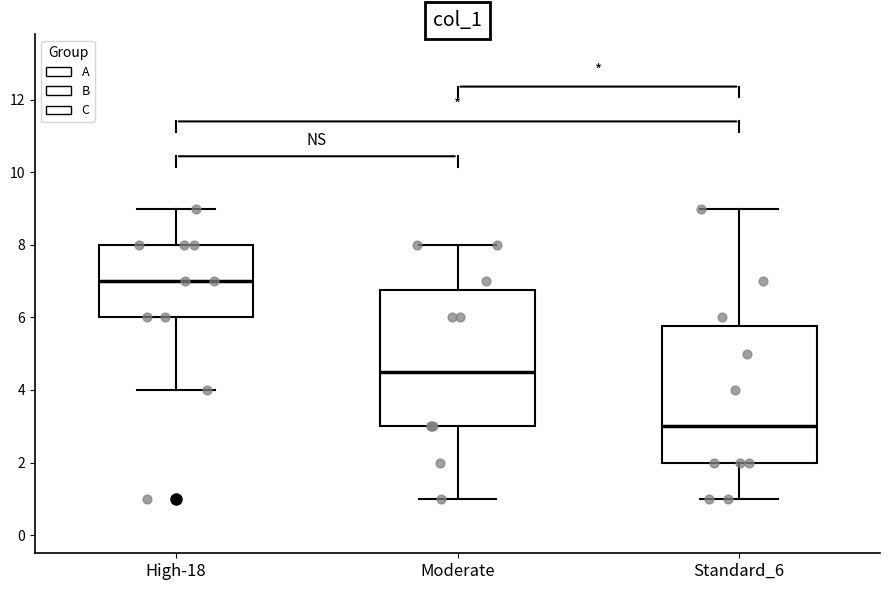

Reading left to right, transcribe this box plot: for each box, give where its median line is, the range the box spans, and where its two whiskers end, as read against the y-axis. The values are not printed on the chart, so give them approximately, as read against the axis.

High-18: median 7.0, box 6.0 to 8.0, whiskers 4.0 to 9.0
Moderate: median 4.6, box 3.0 to 6.8, whiskers 1.0 to 8.0
Standard_6: median 3.0, box 2.0 to 5.8, whiskers 1.0 to 9.0